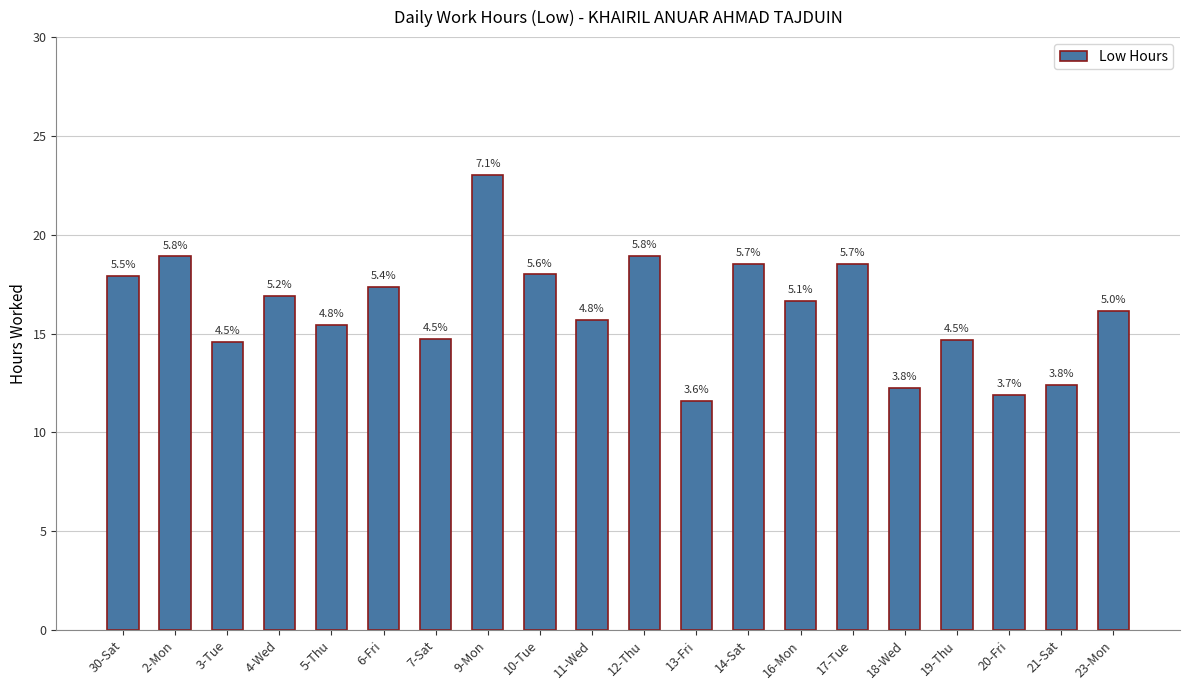

Is it true that the value at 21-Sat is 12.4?

True